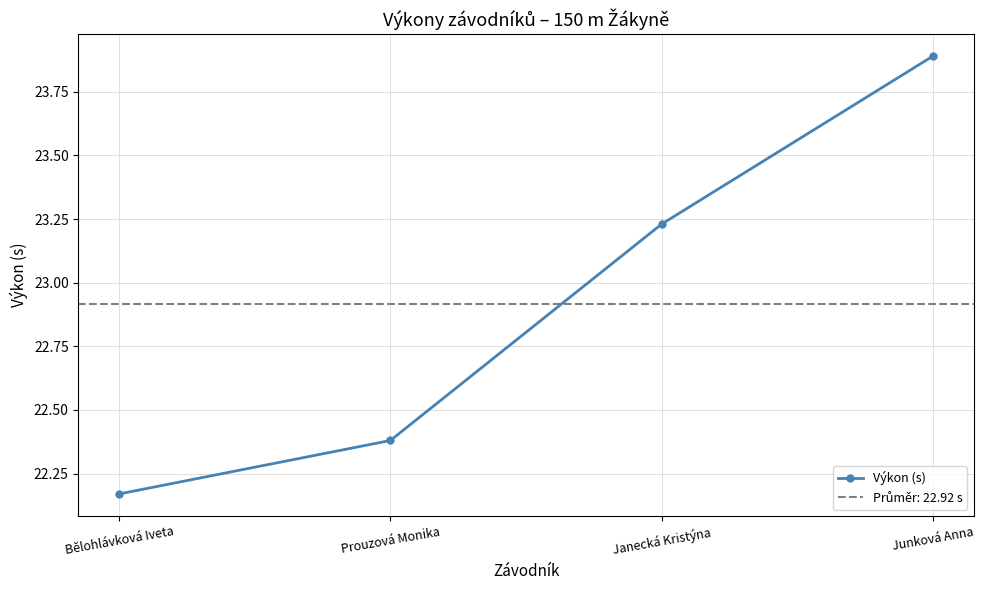

Reading right to left, list all the values displayed in this chart.

23.9	23.2	22.4	22.2